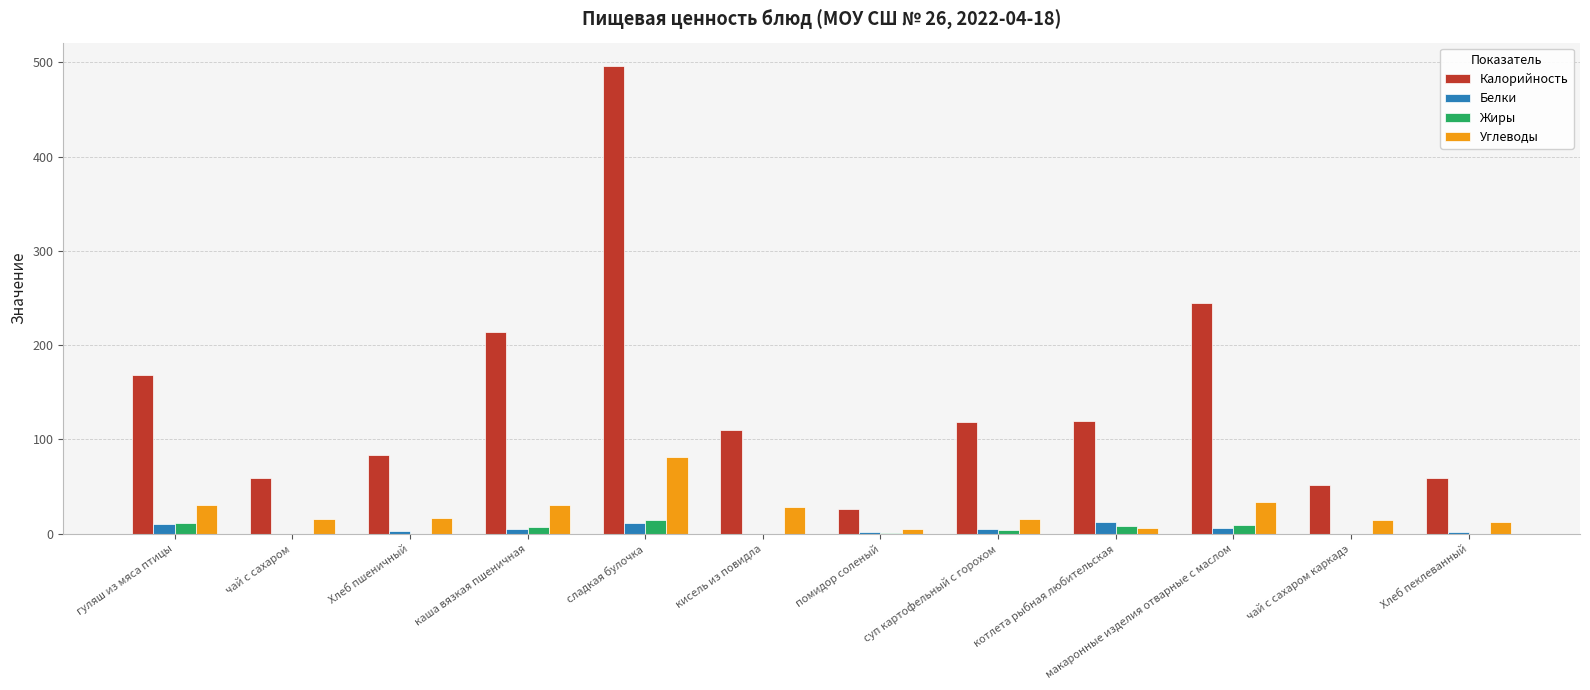

How many groups of bars are there?

12